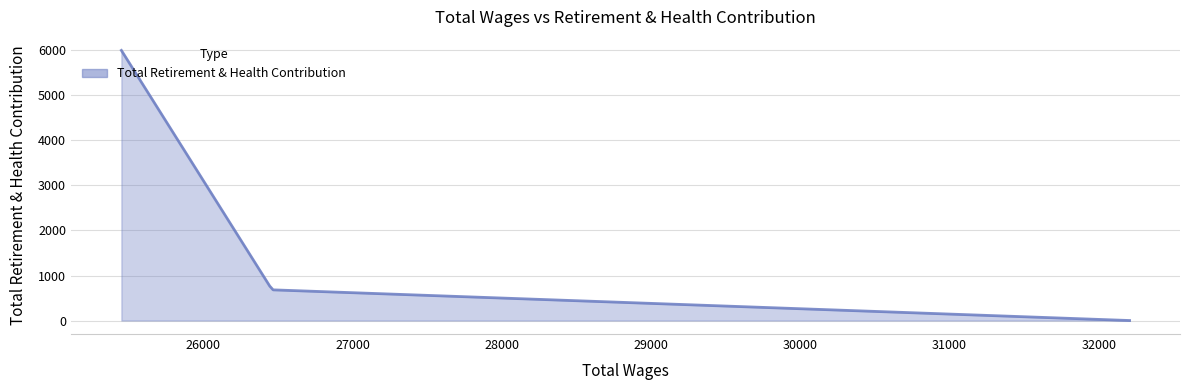

Between 25450.0 and 32207.0, which is larger?

25450.0